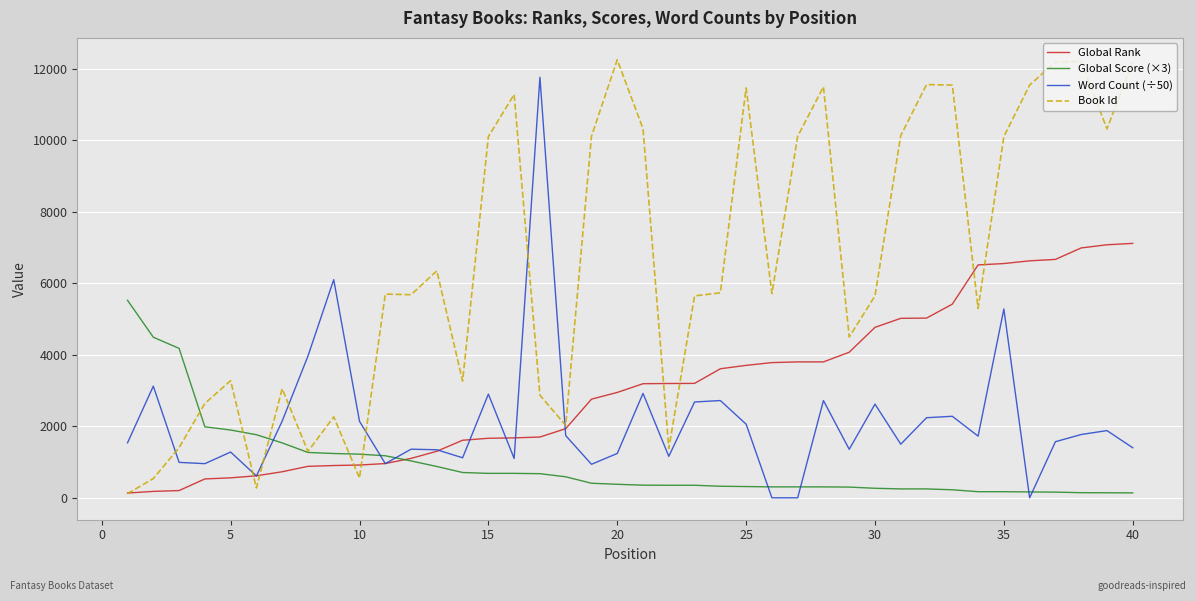

After their last crossing, which series has the higher values: Book Id or Word Count (÷50)?

Book Id